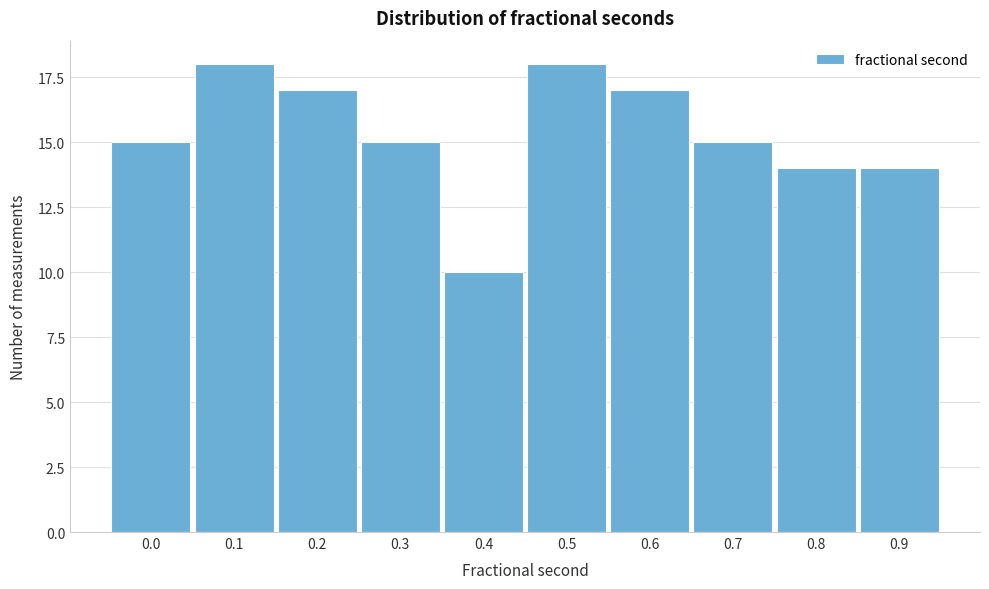

Reading right to left, extract all data points from this chart.

0.9=14	0.8=14	0.7=15	0.6=17	0.5=18	0.4=10	0.3=15	0.2=17	0.1=18	0.0=15